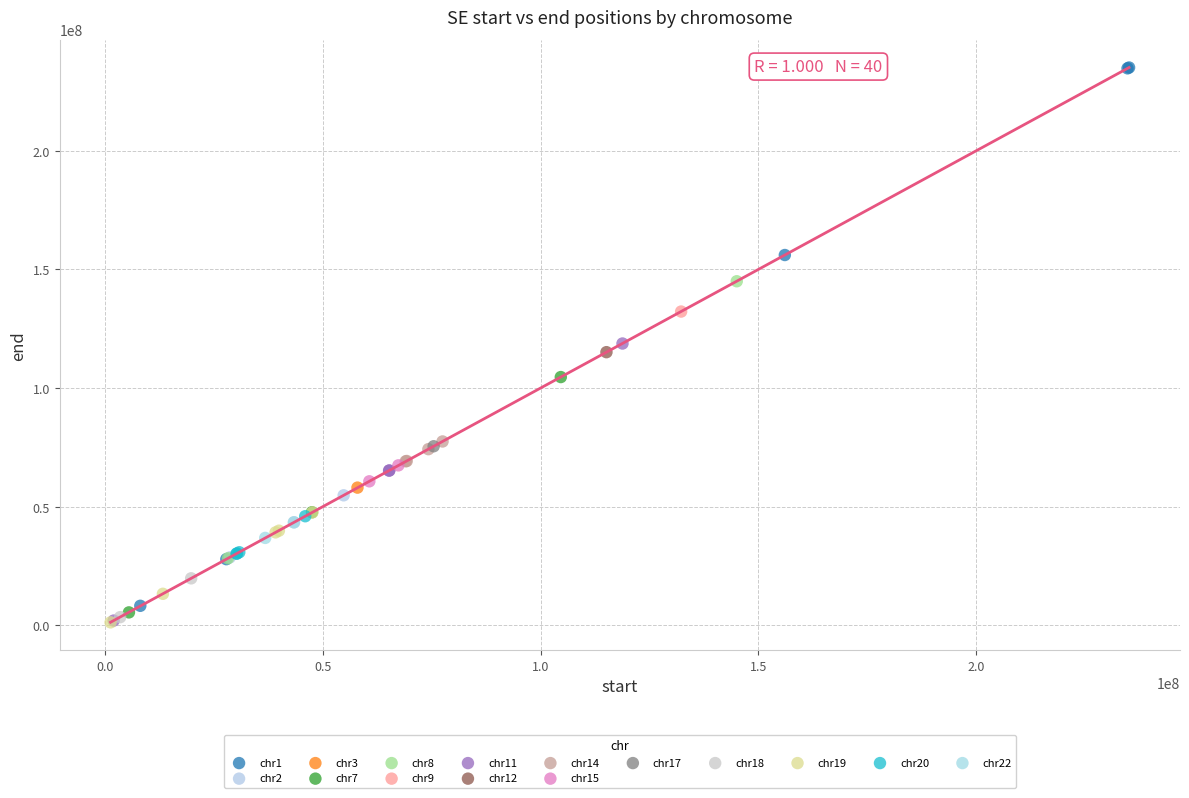

What are all the series names shown in the legend?

chr1, chr2, chr3, chr7, chr8, chr9, chr11, chr12, chr14, chr15, chr17, chr18, chr19, chr20, chr22